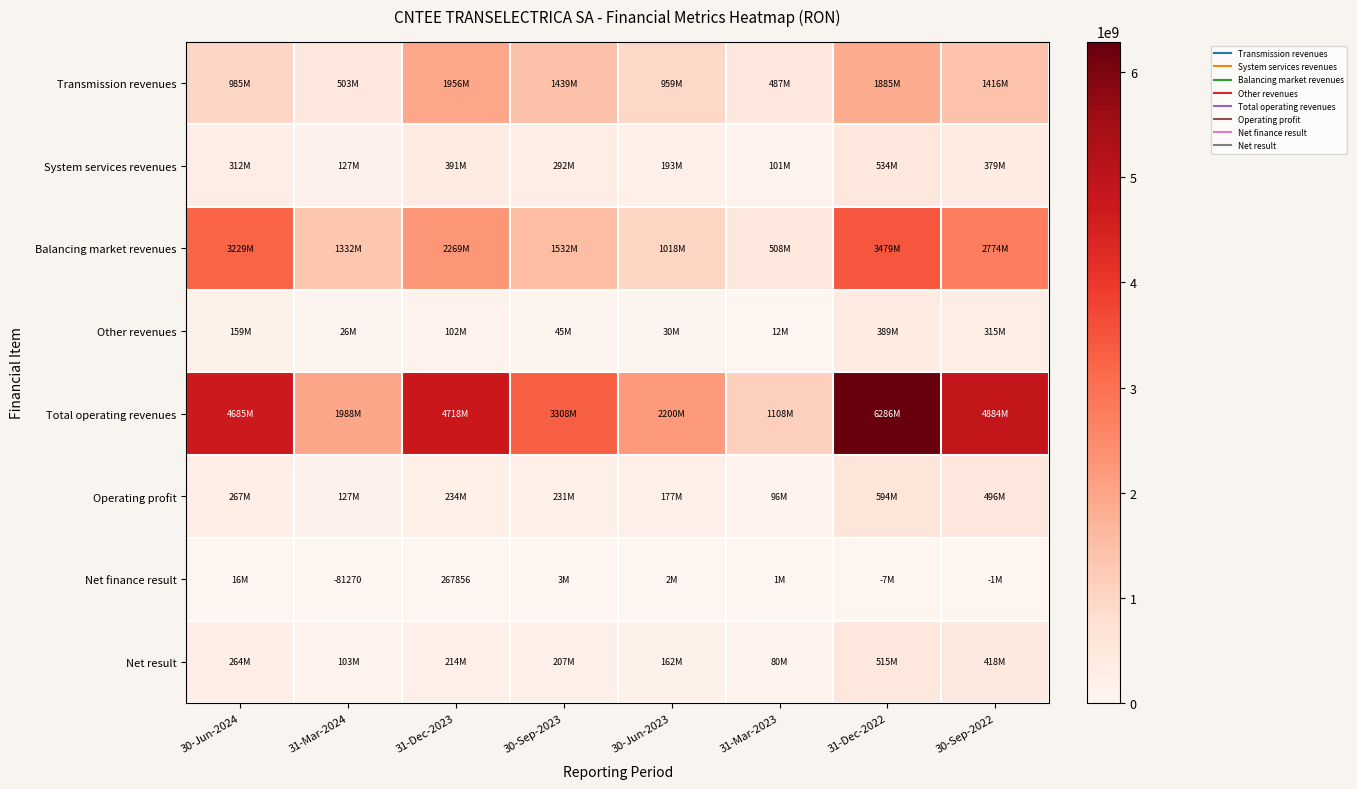

Between 30-Jun-2023 and 31-Dec-2023, which is larger?

31-Dec-2023